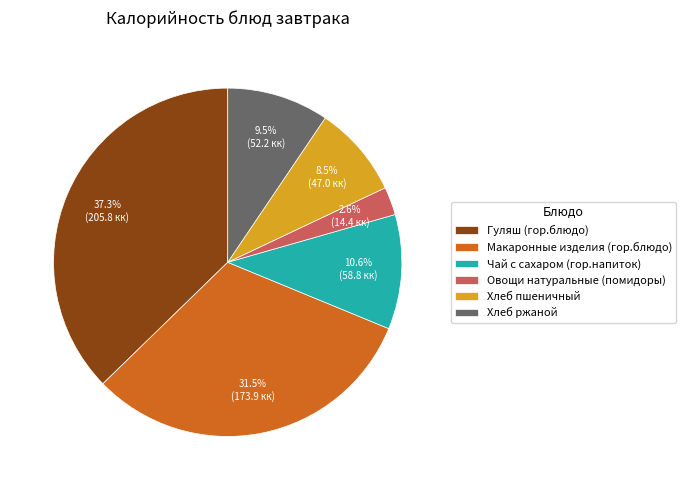

What percentage do Хлеб пшеничный and Хлеб ржаной together represent?

18.0%